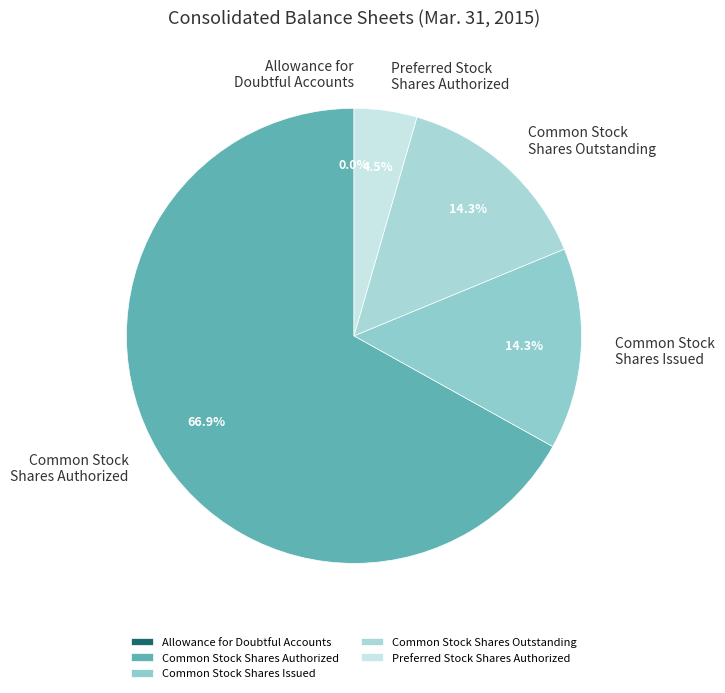

Which has a higher value, Common Stock Shares Issued or Common Stock Shares Authorized?

Common Stock Shares Authorized